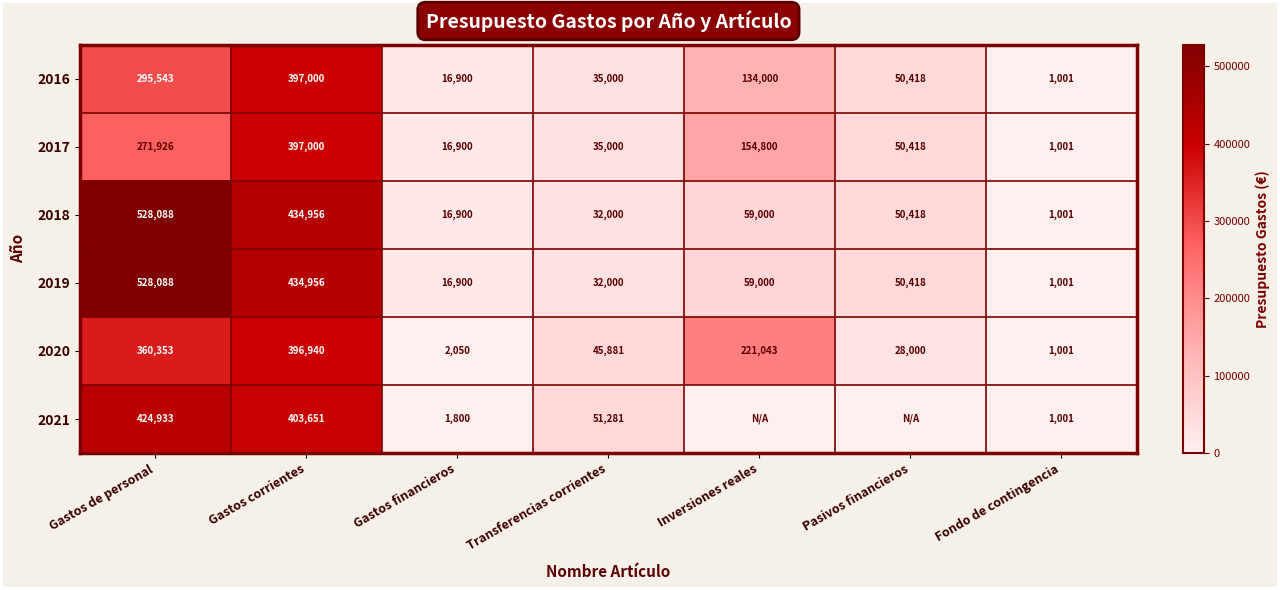

At which label does 2018 first exceed 50418?

Gastos de personal